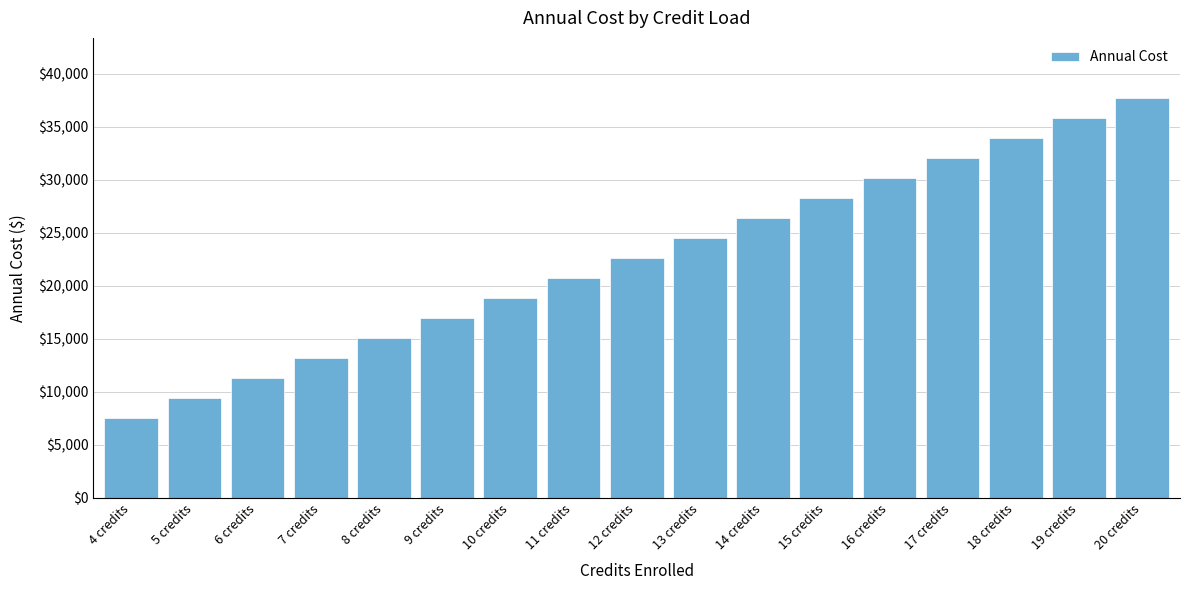

Reading left to right, what are all the values shown in this chart?

4 credits=7548	5 credits=9435	6 credits=11322	7 credits=13209	8 credits=15096	9 credits=16983	10 credits=18870	11 credits=20757	12 credits=22644	13 credits=24531	14 credits=26418	15 credits=28305	16 credits=30192	17 credits=32079	18 credits=33966	19 credits=35853	20 credits=37740